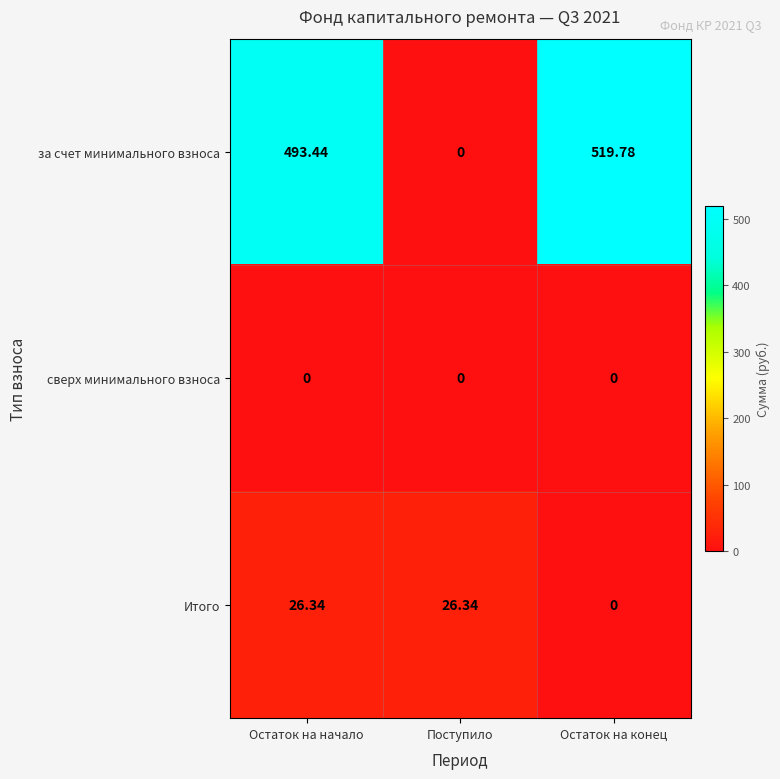

Which series has the largest total across all categories?

за счет минимального взноса